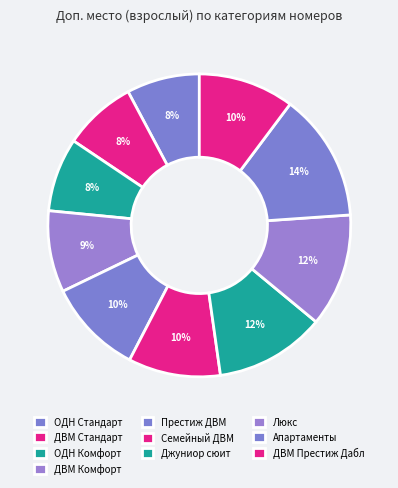

Count the number of slices in the pie.

10